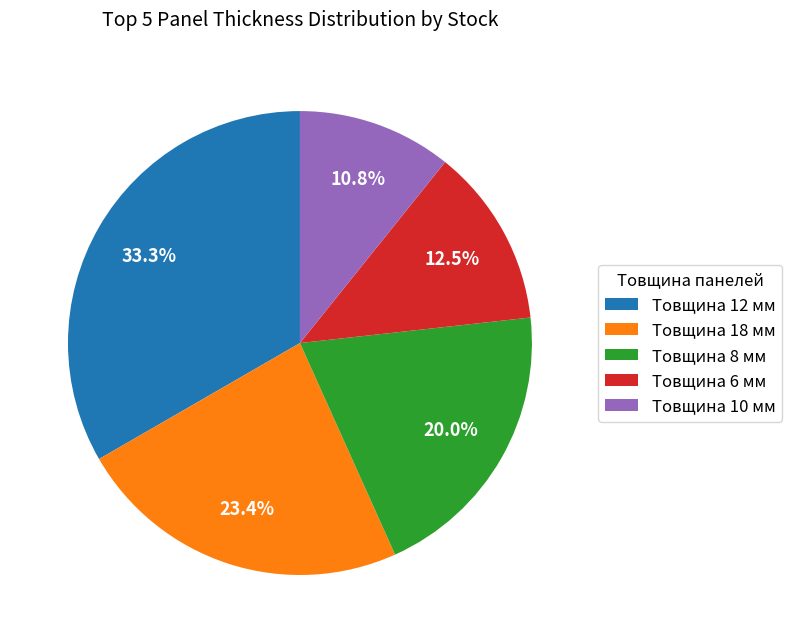

Is there any slice that represents more than half of the pie?

No